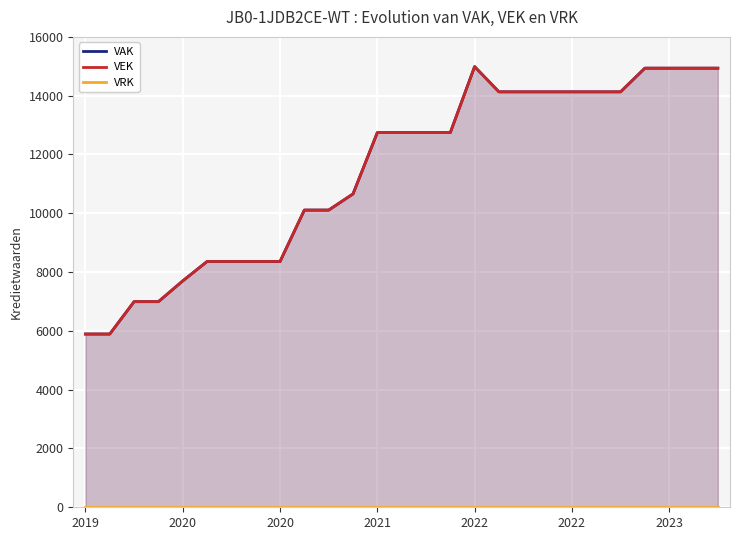

Rank the series by their maximum value, from highest to lowest.

VAK, VEK, VRK